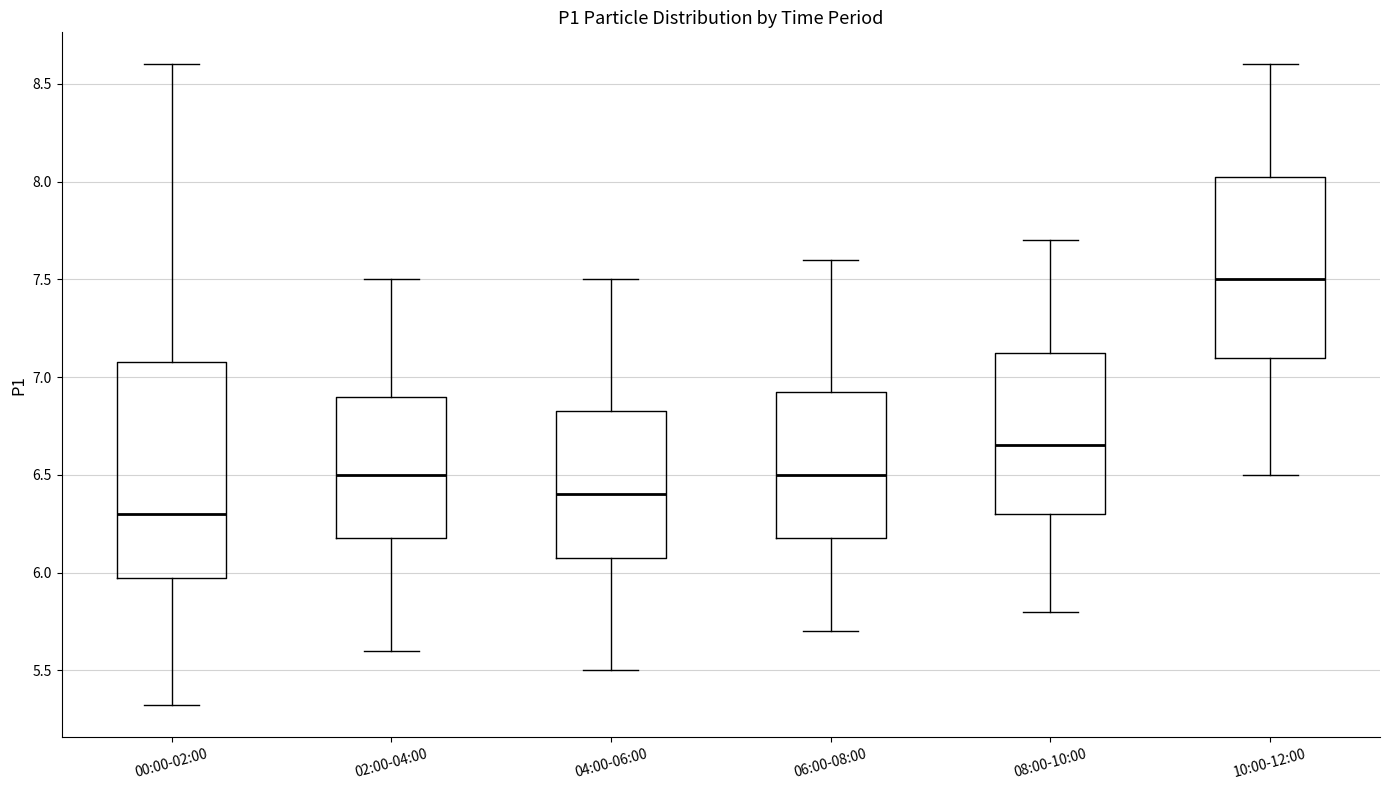

Reading left to right, read every box against the y-axis: the position of its median line, the range the box covers, and the ends of its whiskers. The values are not printed on the chart, so give them approximately, as read against the axis.

00:00-02:00: median 6.30, box 5.95 to 7.10, whiskers 5.30 to 8.60
02:00-04:00: median 6.50, box 6.20 to 6.90, whiskers 5.60 to 7.50
04:00-06:00: median 6.40, box 6.10 to 6.85, whiskers 5.50 to 7.50
06:00-08:00: median 6.50, box 6.20 to 6.95, whiskers 5.70 to 7.60
08:00-10:00: median 6.65, box 6.30 to 7.15, whiskers 5.80 to 7.70
10:00-12:00: median 7.50, box 7.10 to 8.05, whiskers 6.50 to 8.60